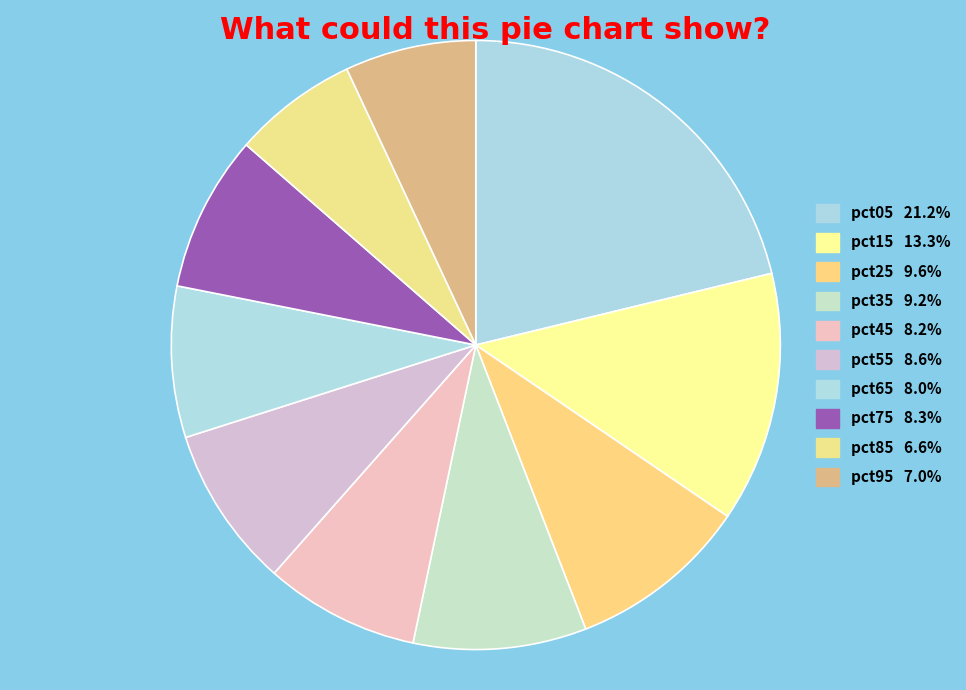

Which category has the biggest portion of the pie?

pct05